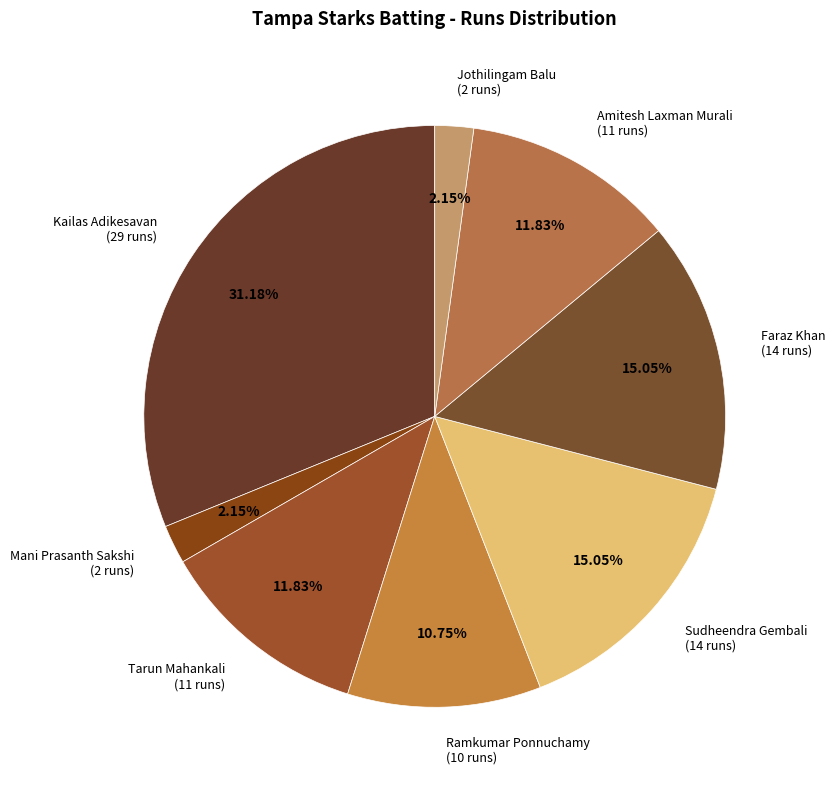

Combined, do Mani Prasanth Sakshi (2 runs) and Faraz Khan (14 runs) account for over 50%?

No